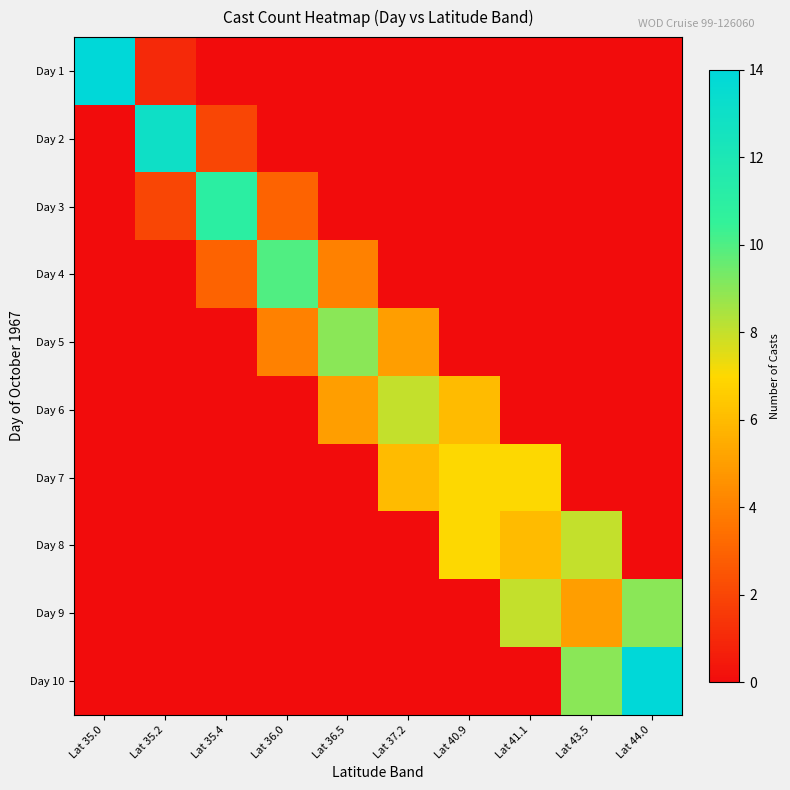

What is the greatest value displayed?

14